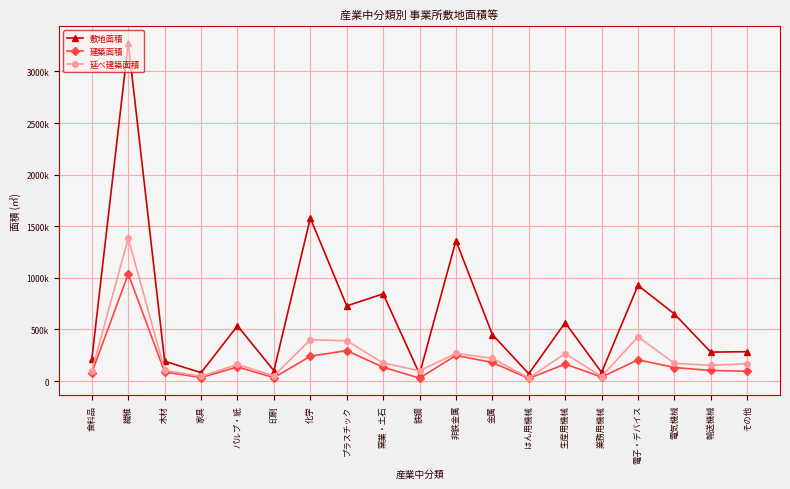

True or false: 敷地面積 and 建築面積 intersect in this chart.

False